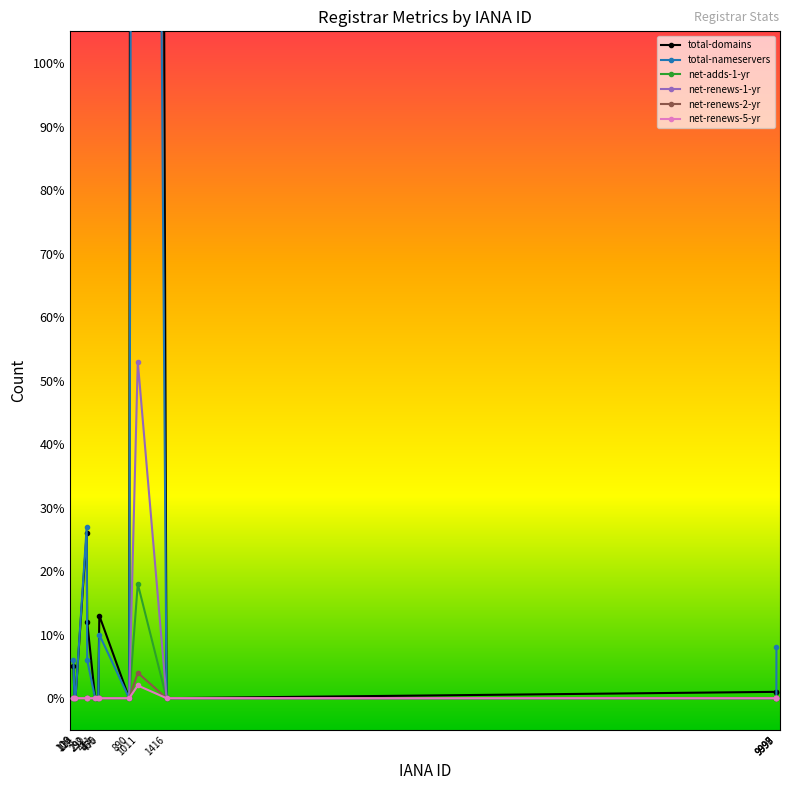

What is the maximum value for total-nameservers?

620